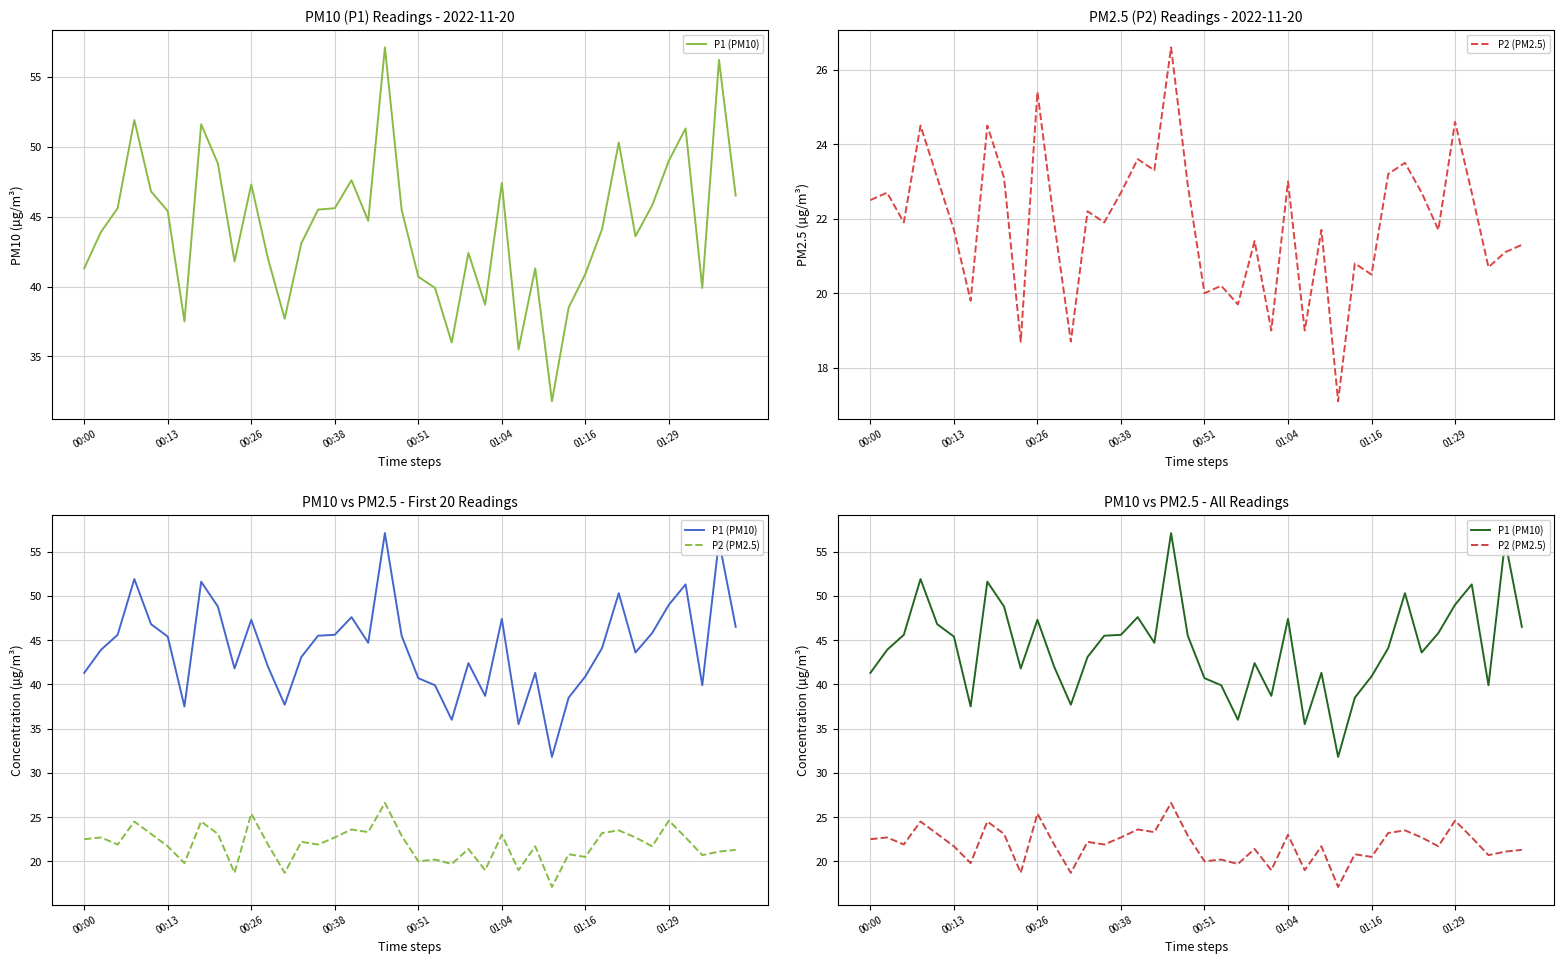

True or false: P1 (PM10) and P2 (PM2.5) intersect in this chart.

False